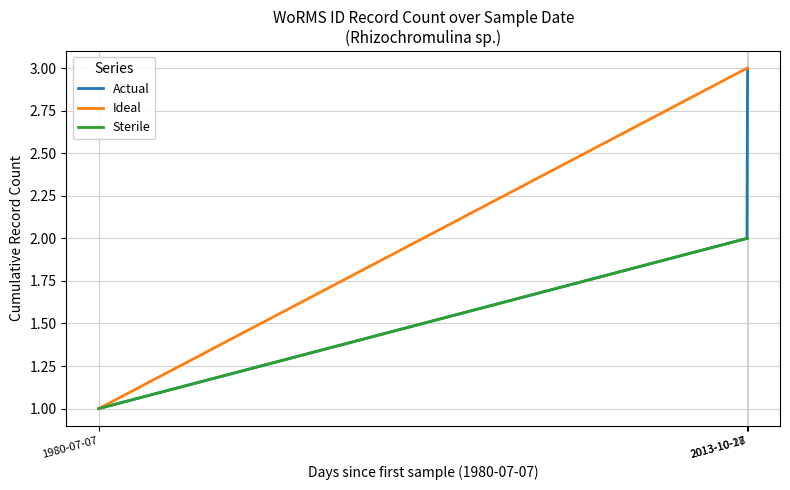

Which series has the largest total across all categories?

Ideal